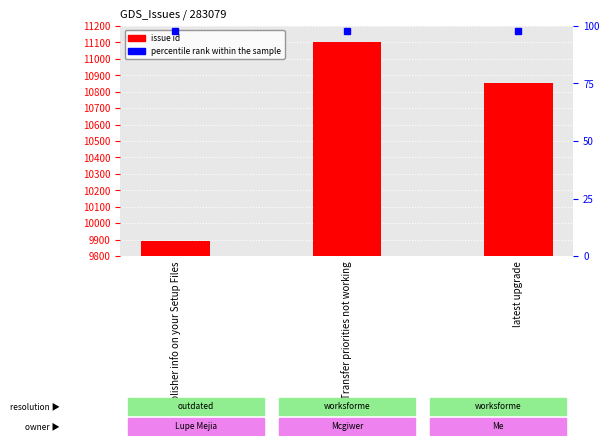

List the labels in order of value, smallest first.

Publisher info on your Setup Files, latest upgrade, Transfer priorities not working